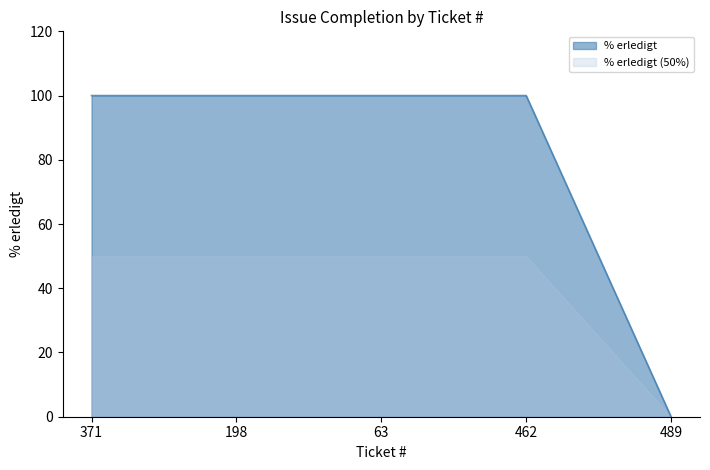

Rank the categories by value from lowest to highest.

489, 371, 198, 63, 462